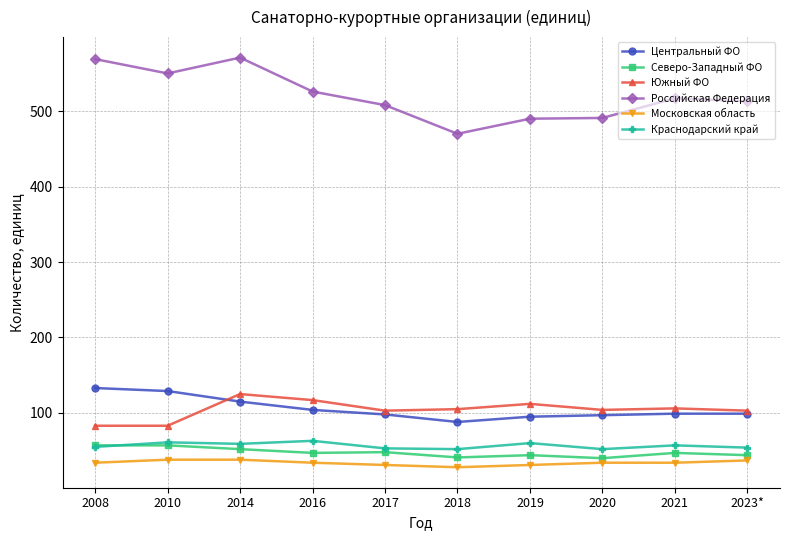

True or false: Южный ФО has more than 0 points higher than both neighbors.

True